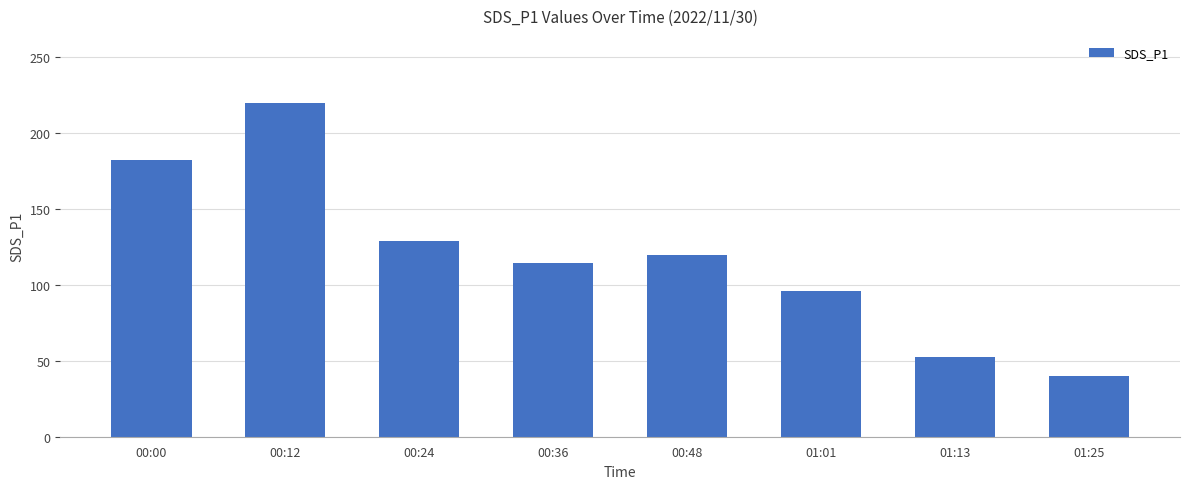

Reading left to right, transcribe all the data shown in this chart.

182.0	219.8	128.9	114.5	119.6	96.2	52.6	39.9